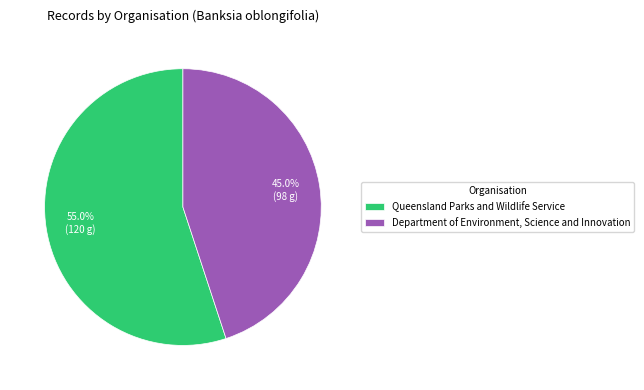

How many segments does this pie chart have?

2